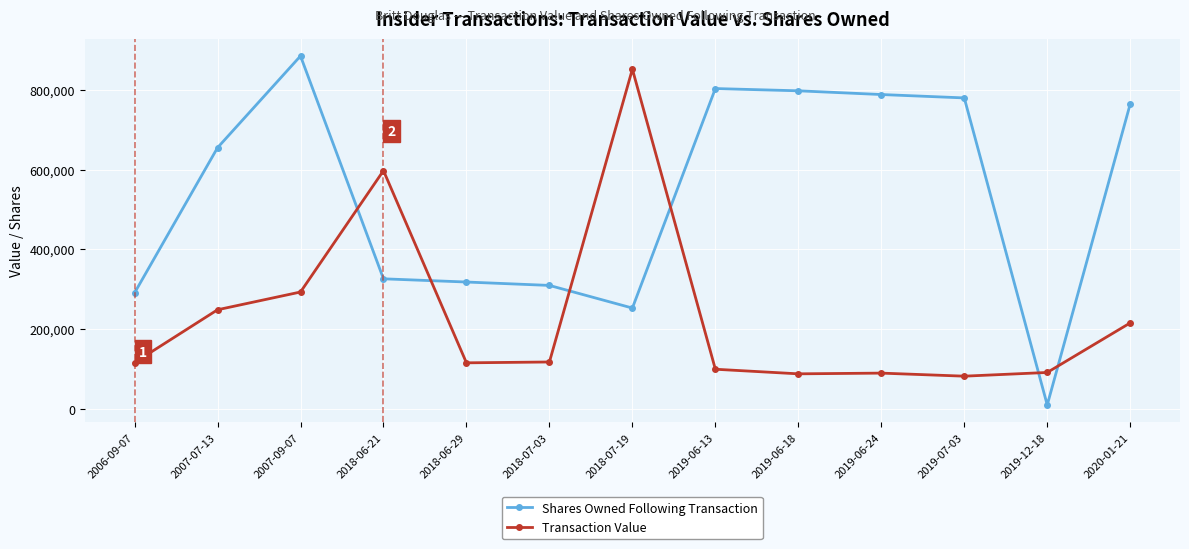

Between which two adjacent categories do Shares Owned Following Transaction and Transaction Value first intersect?

2007-09-07 and 2018-06-21